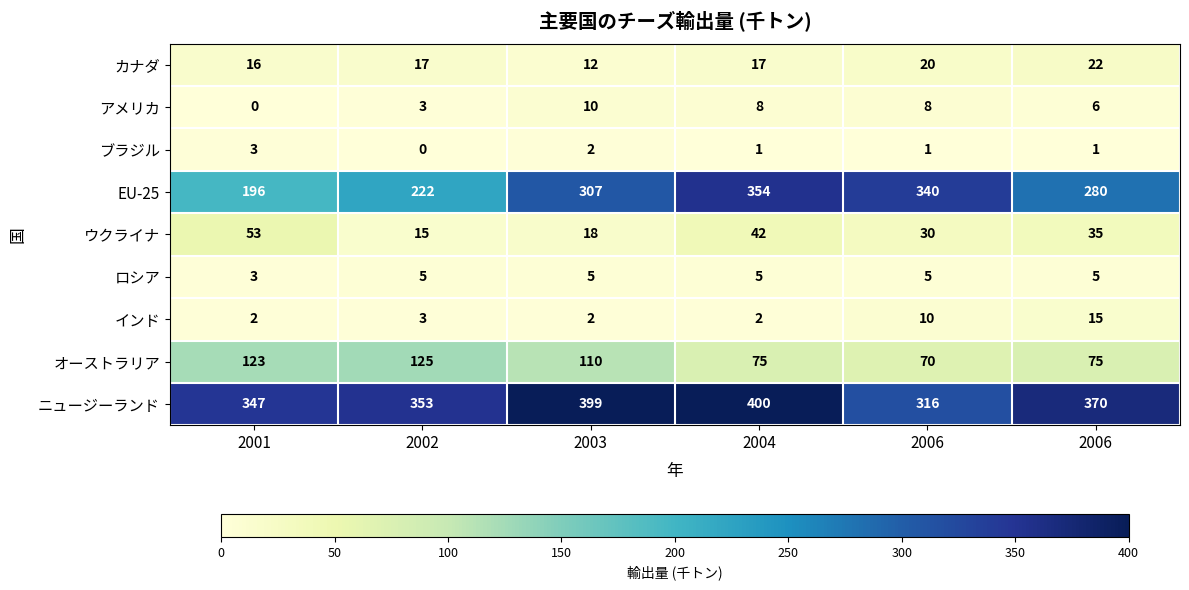

At how many categories does at least one series exceed 149?

6